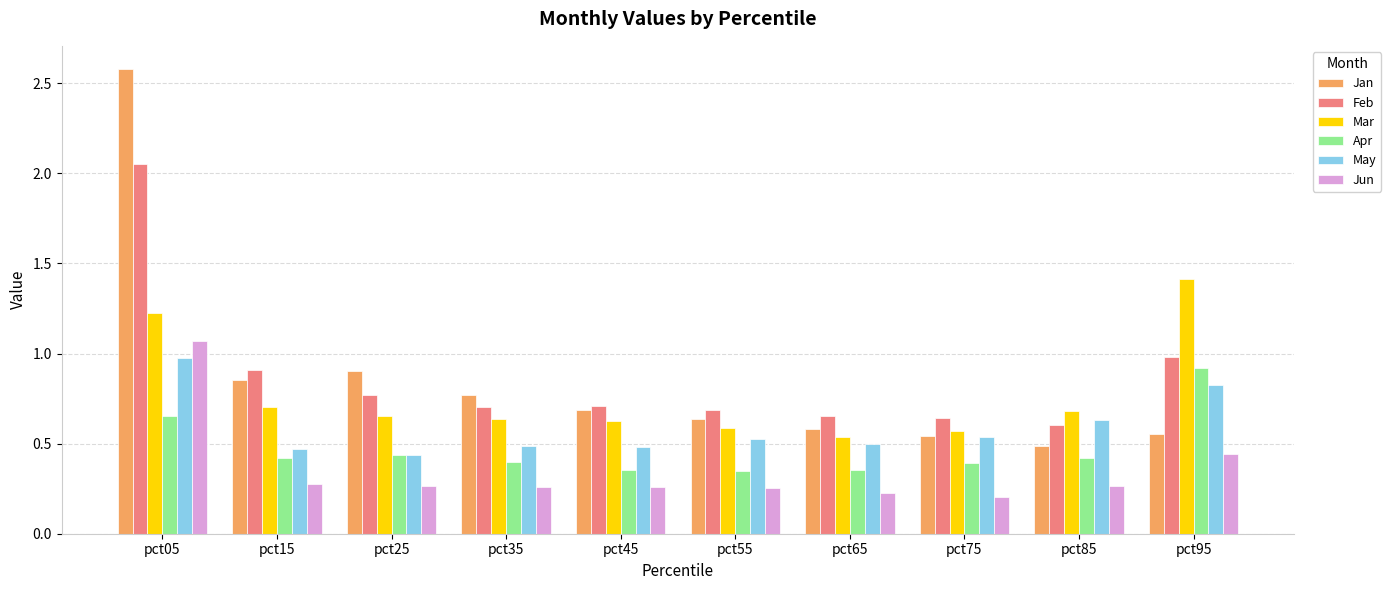

The value of Jun at pct45 is 0.3. True or false?

True